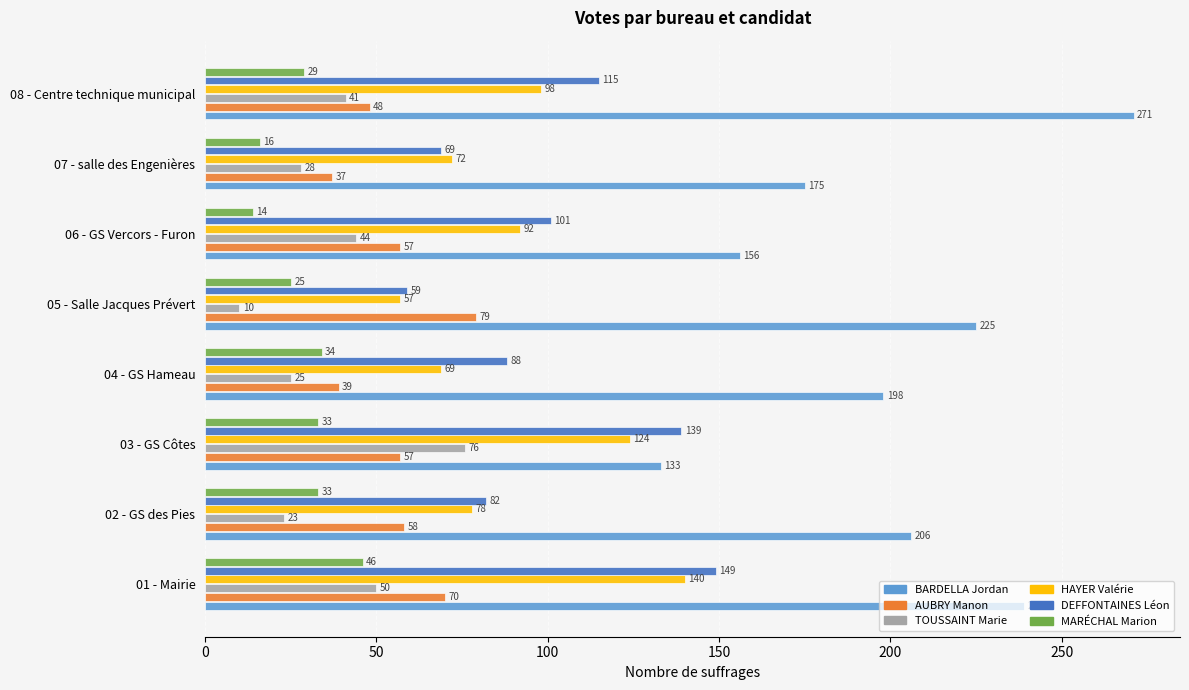

List the labels in order of TOUSSAINT Marie value, smallest first.

05 - Salle Jacques Prévert, 02 - GS des Pies, 04 - GS Hameau, 07 - salle des Engenières, 08 - Centre technique municipal, 06 - GS Vercors - Furon, 01 - Mairie, 03 - GS Côtes